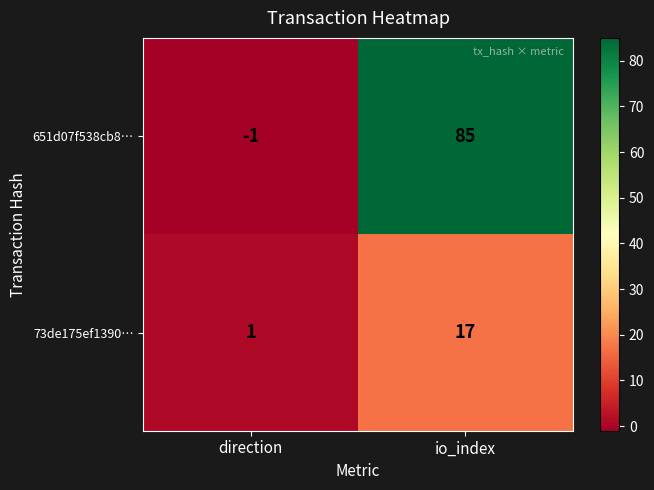

What is the spread (max minus min) of values at direction?

2